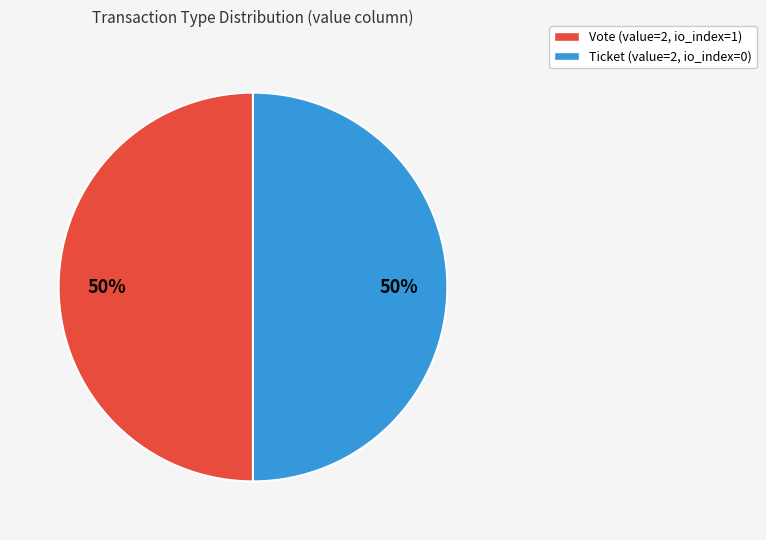

To the nearest percent, what is the average slice percentage?

50%